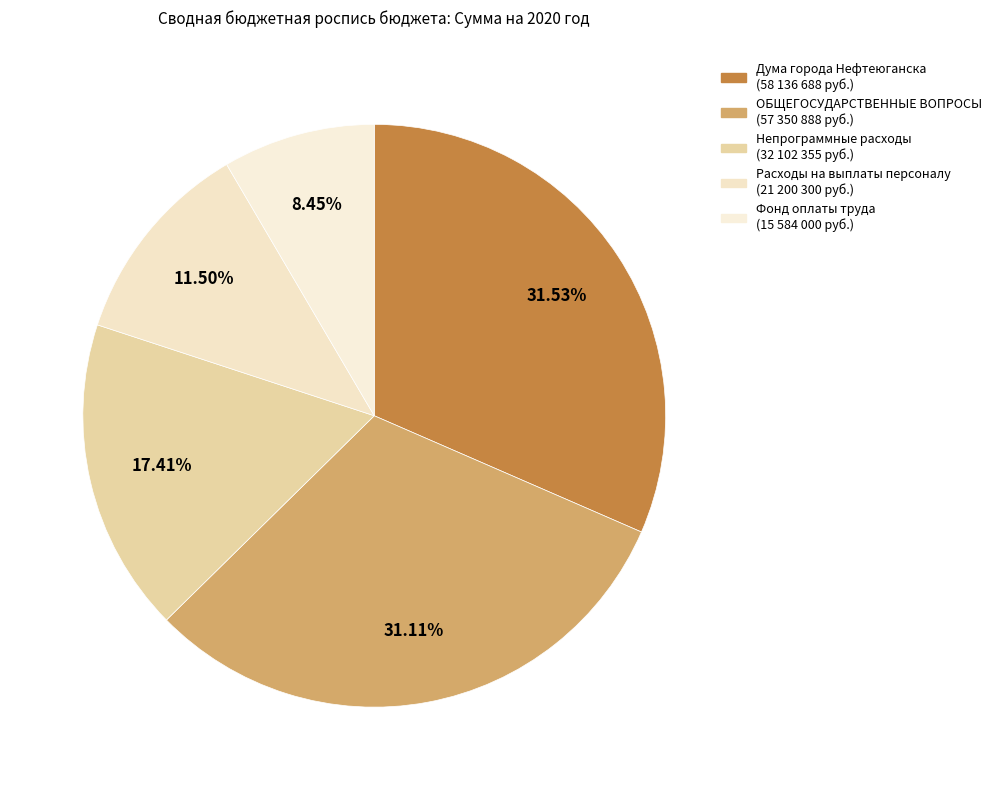

Is there any slice that represents more than half of the pie?

No